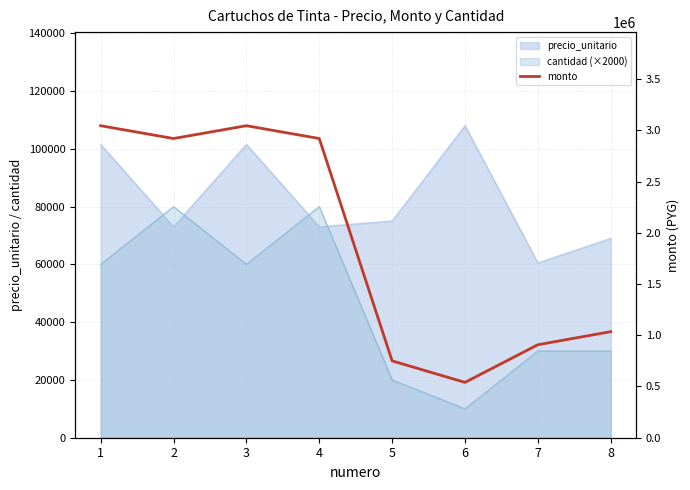

At which label is the value closest to 1792500?

8